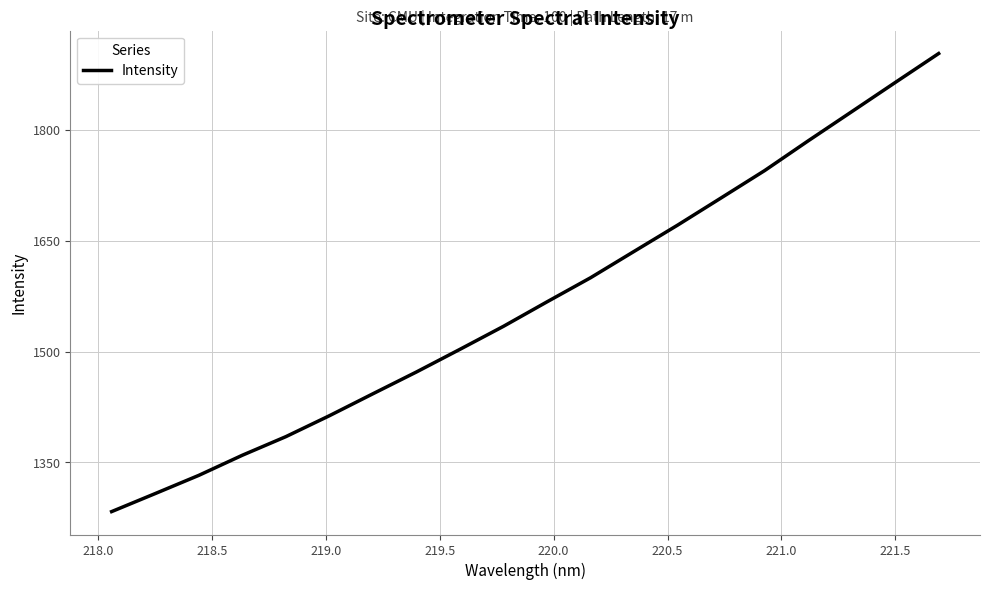

True or false: the data has more than 1 interior local peaks.

False